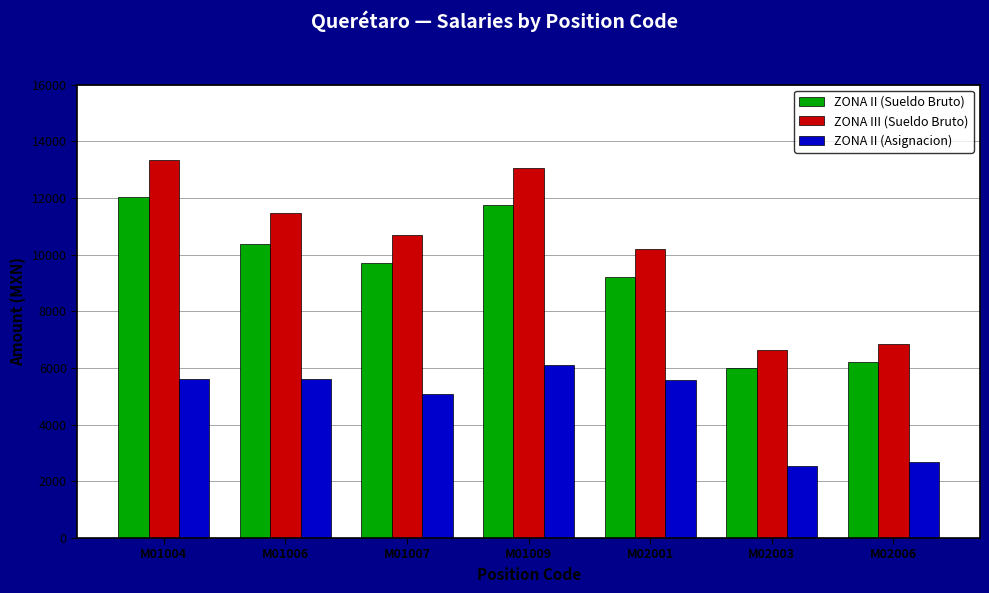

What is the difference between the second highest and second lowest values in the ZONA II (Asignacion) series?

2957